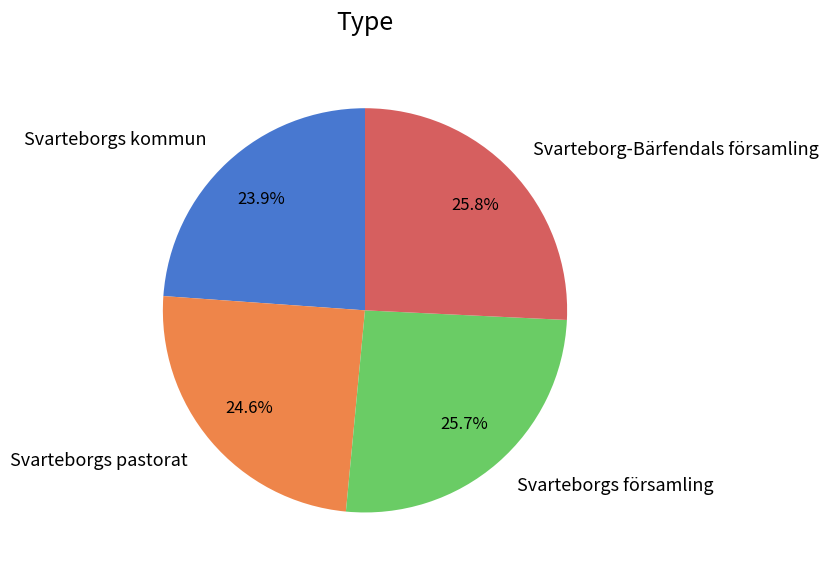

Between Svarteborgs församling and Svarteborgs kommun, which is larger?

Svarteborgs församling